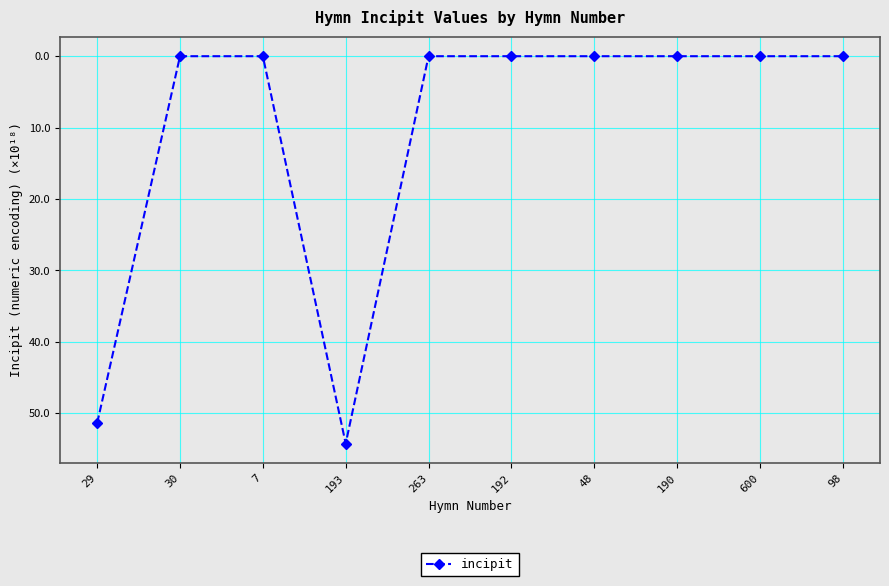

What is the approximate value at 193?

54.2